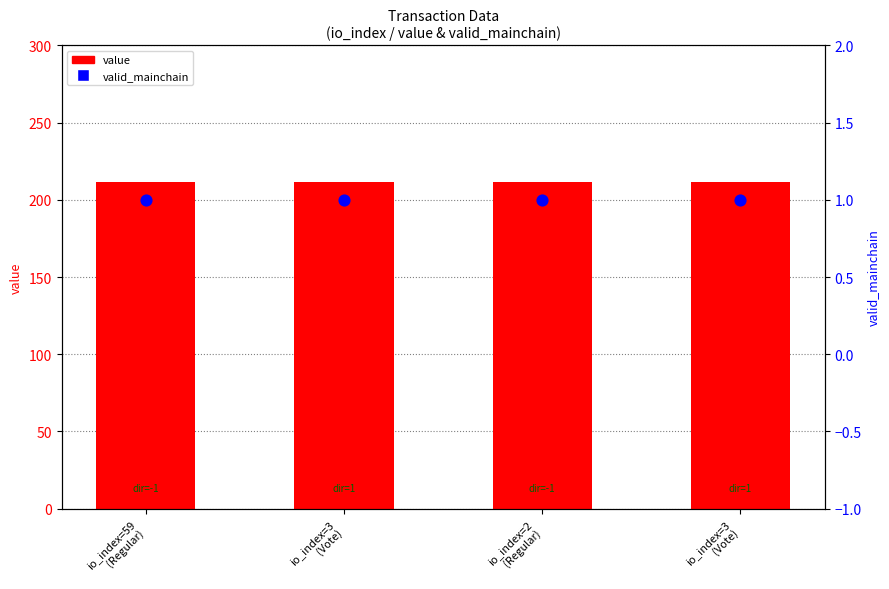

Which series has the widest spread of Y values?

value